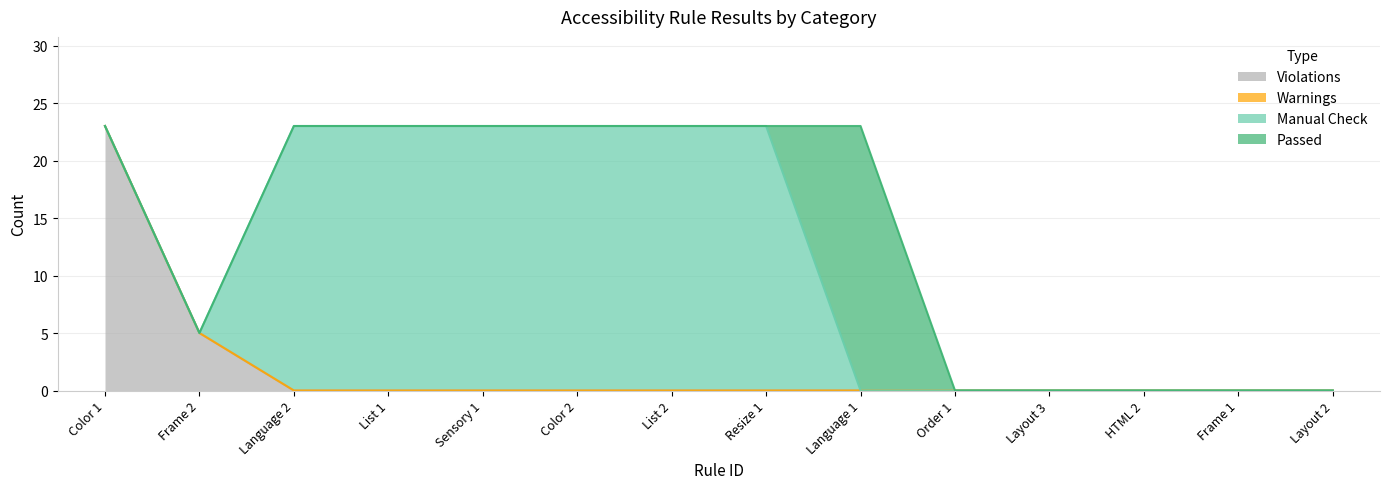

Between Color 2 and List 2, which is larger?

Color 2